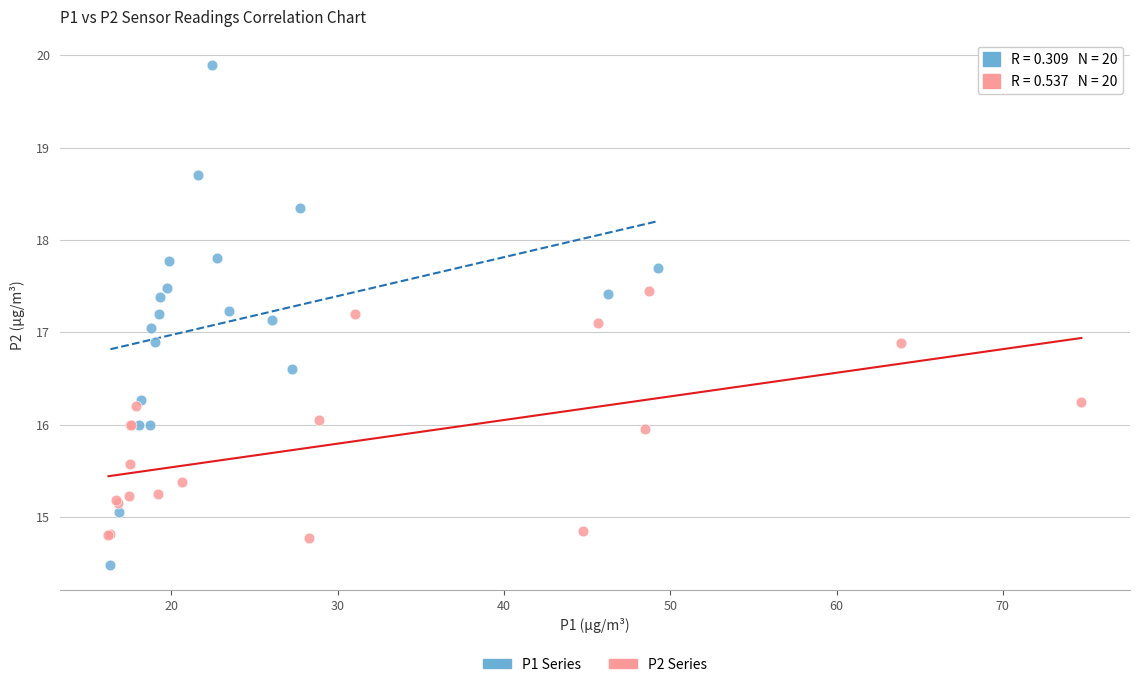

Which series reaches the maximum Y coordinate?

P1 Series